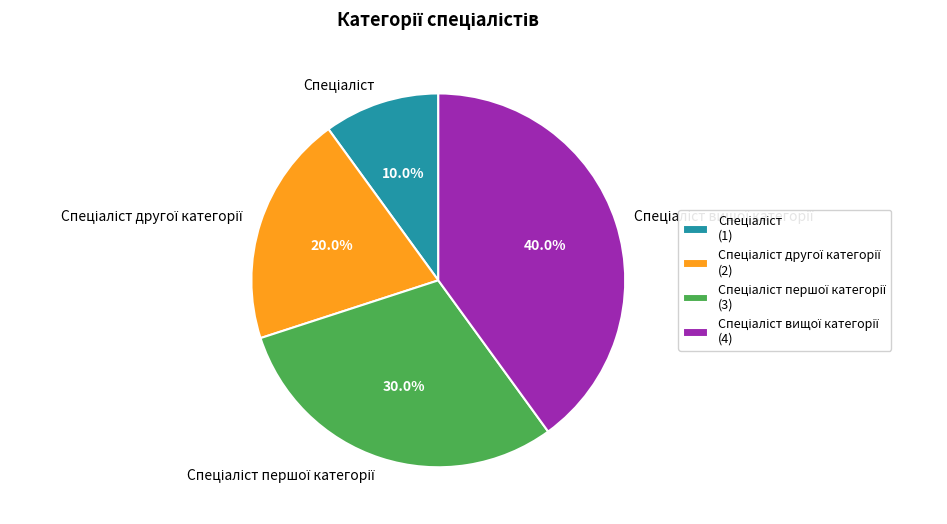

Is there a majority slice in this chart?

No